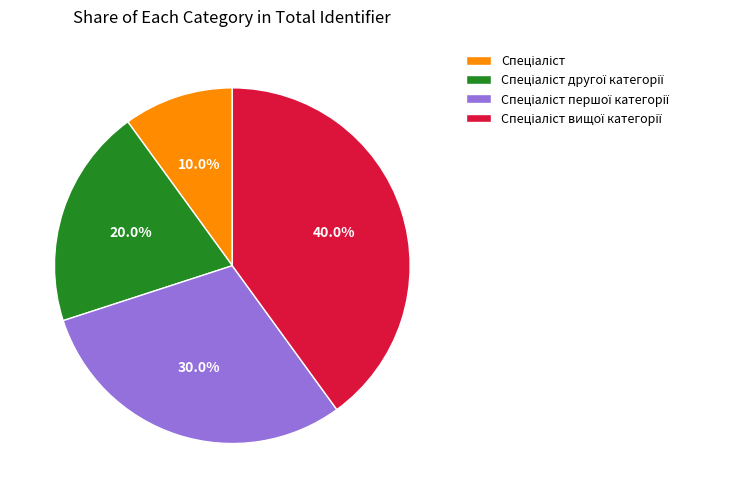

Is there any slice that represents more than half of the pie?

No